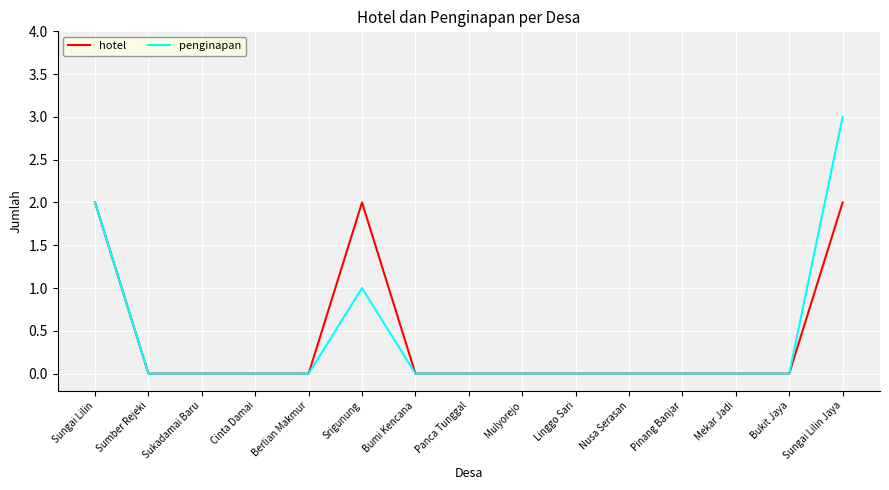

The hotel series shows 1 at Mulyorejo. True or false?

False